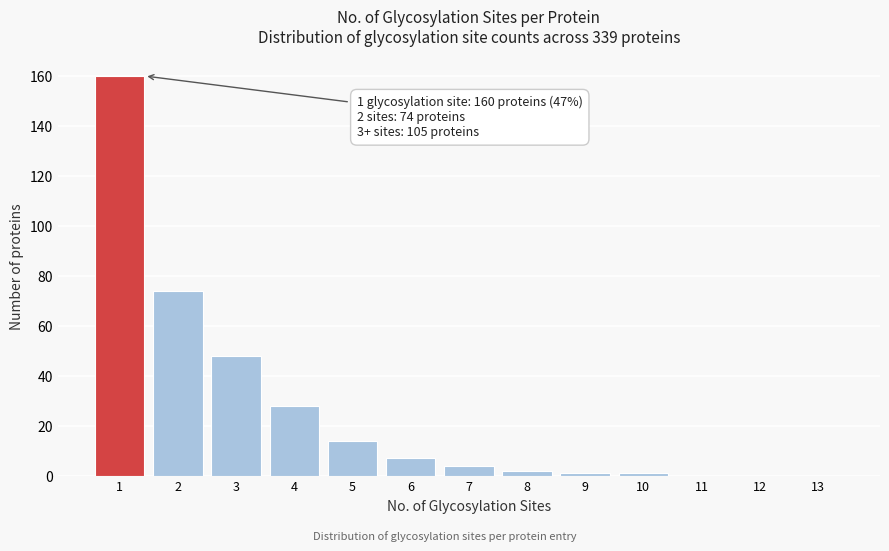

Reading left to right, what are all the values shown in this chart?

1=160	2=74	3=48	4=28	5=14	6=7	7=4	8=2	9=1	10=1	11=0	12=0	13=0